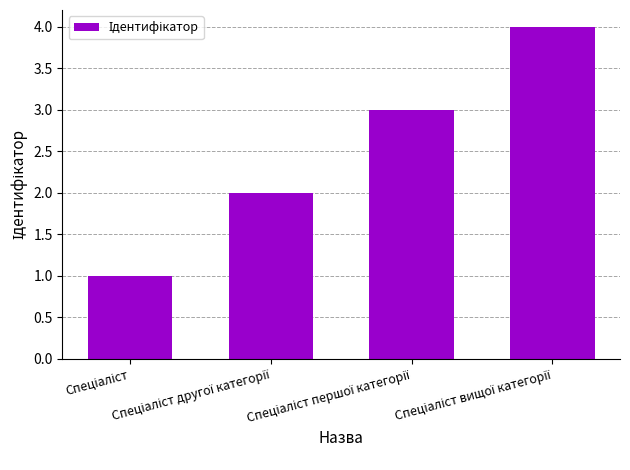

What is the difference between the maximum and minimum values?

3